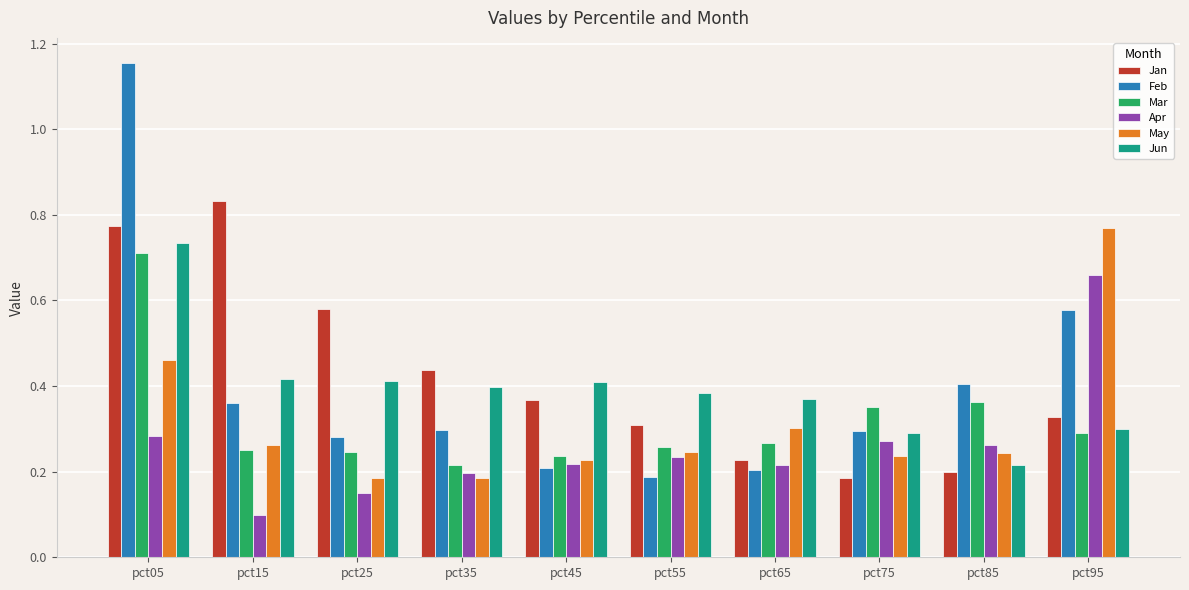

What is the sum of the Jun values at pct05 and pct75?

1.0